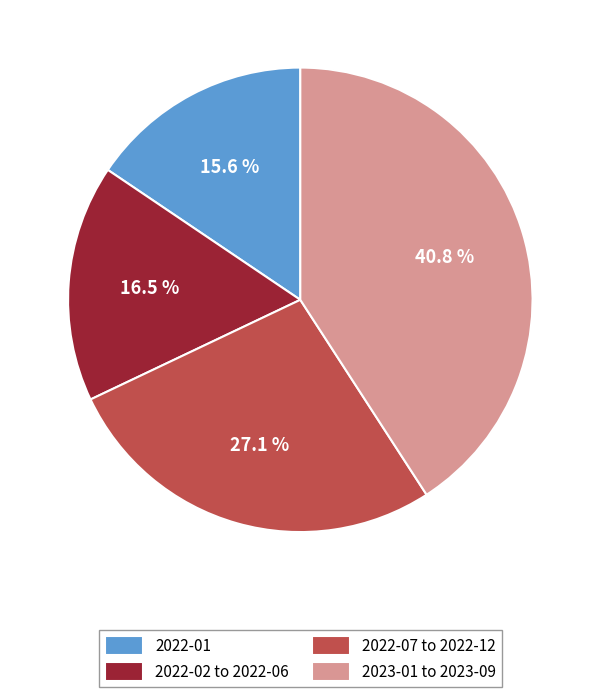

How many slices are in this pie chart?

4